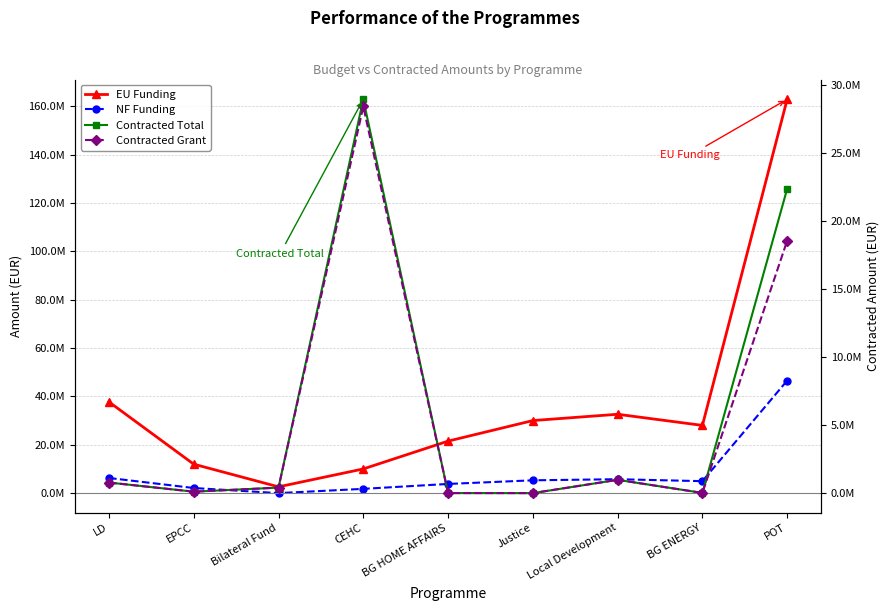

True or false: NF Funding and EU Funding cross at least once.

False